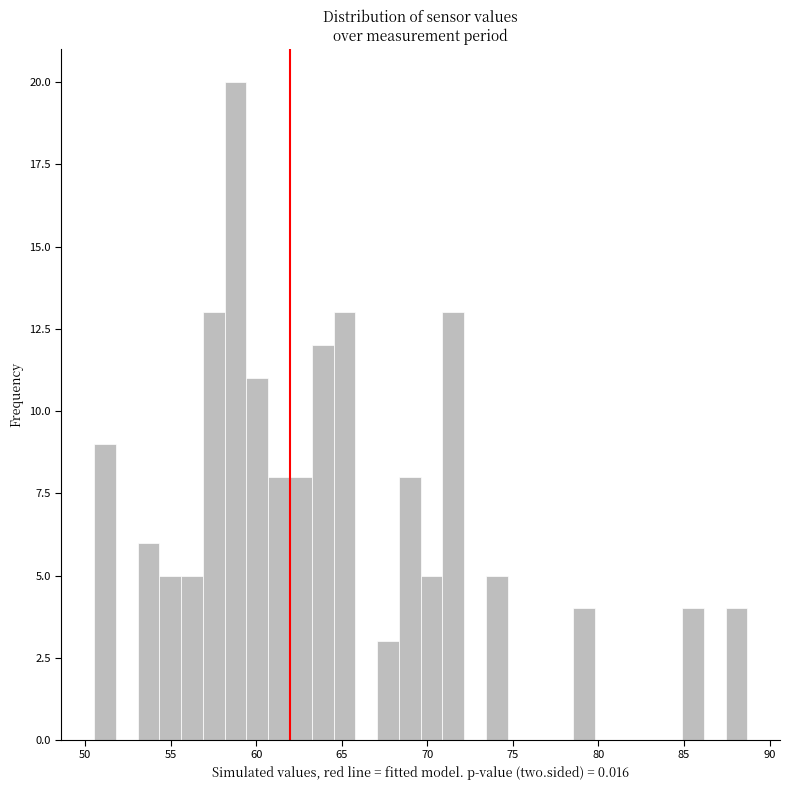

Read against the x-axis, roughly where is the centre of the tallest bar?

59.0